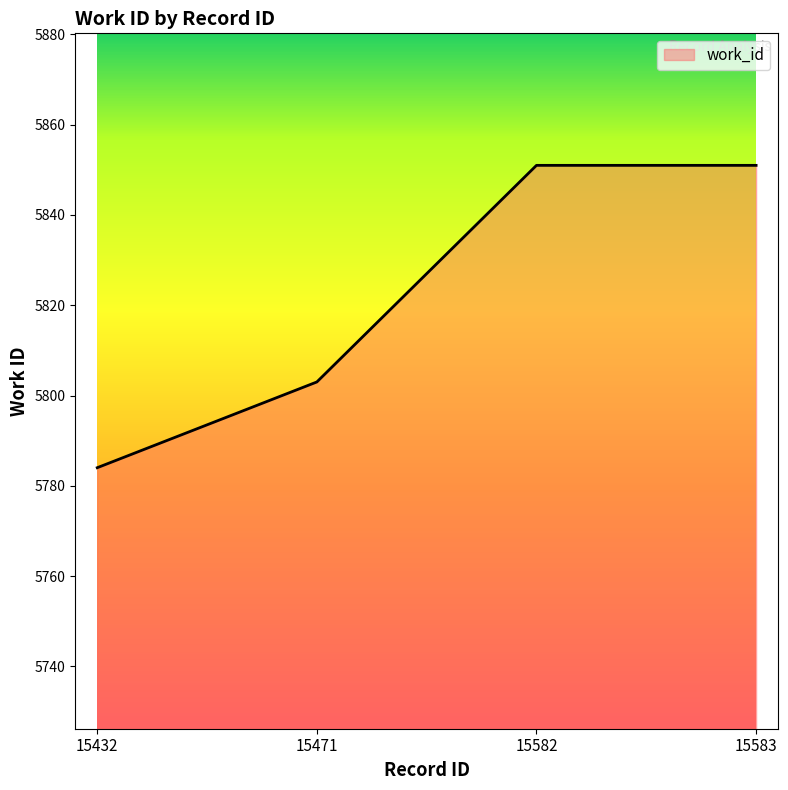

What is the sum of all values?

23289